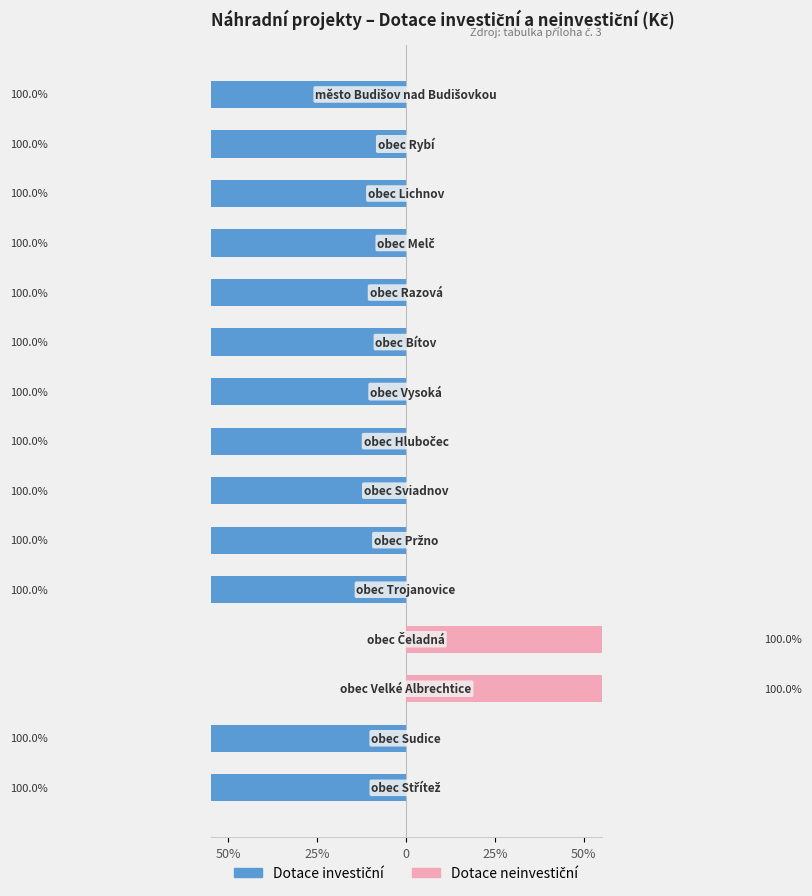

Which series reaches the maximum Y coordinate?

Dotace neinvestiční